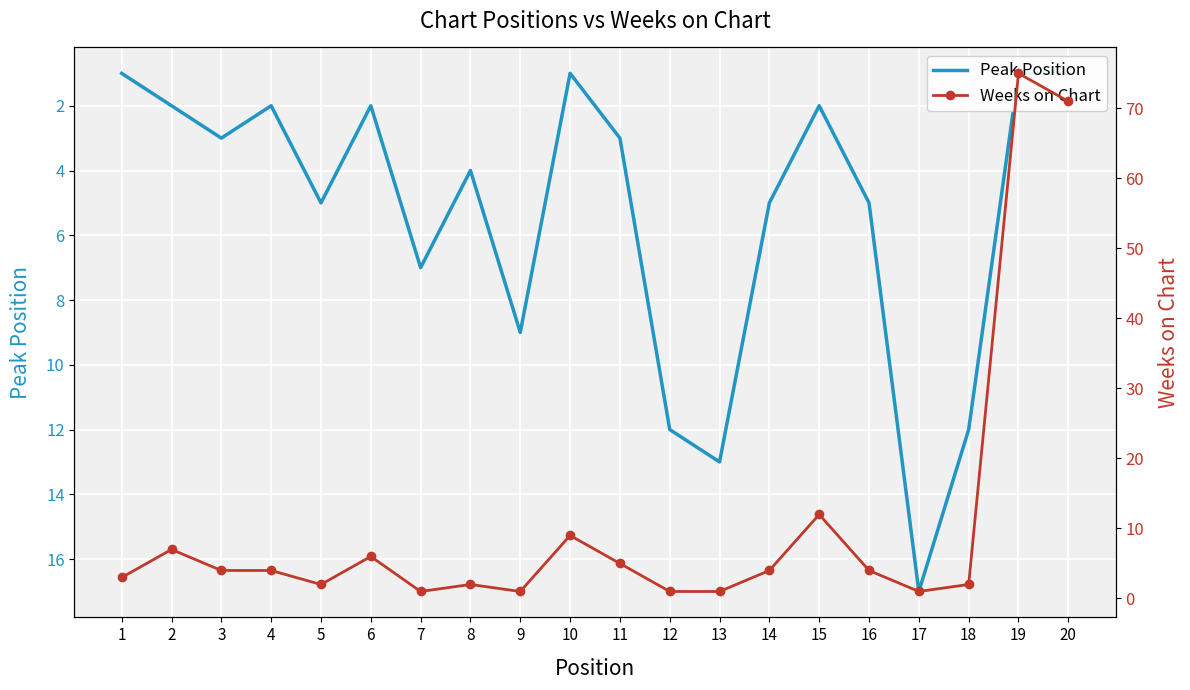

What is the minimum value shown in the chart?

1